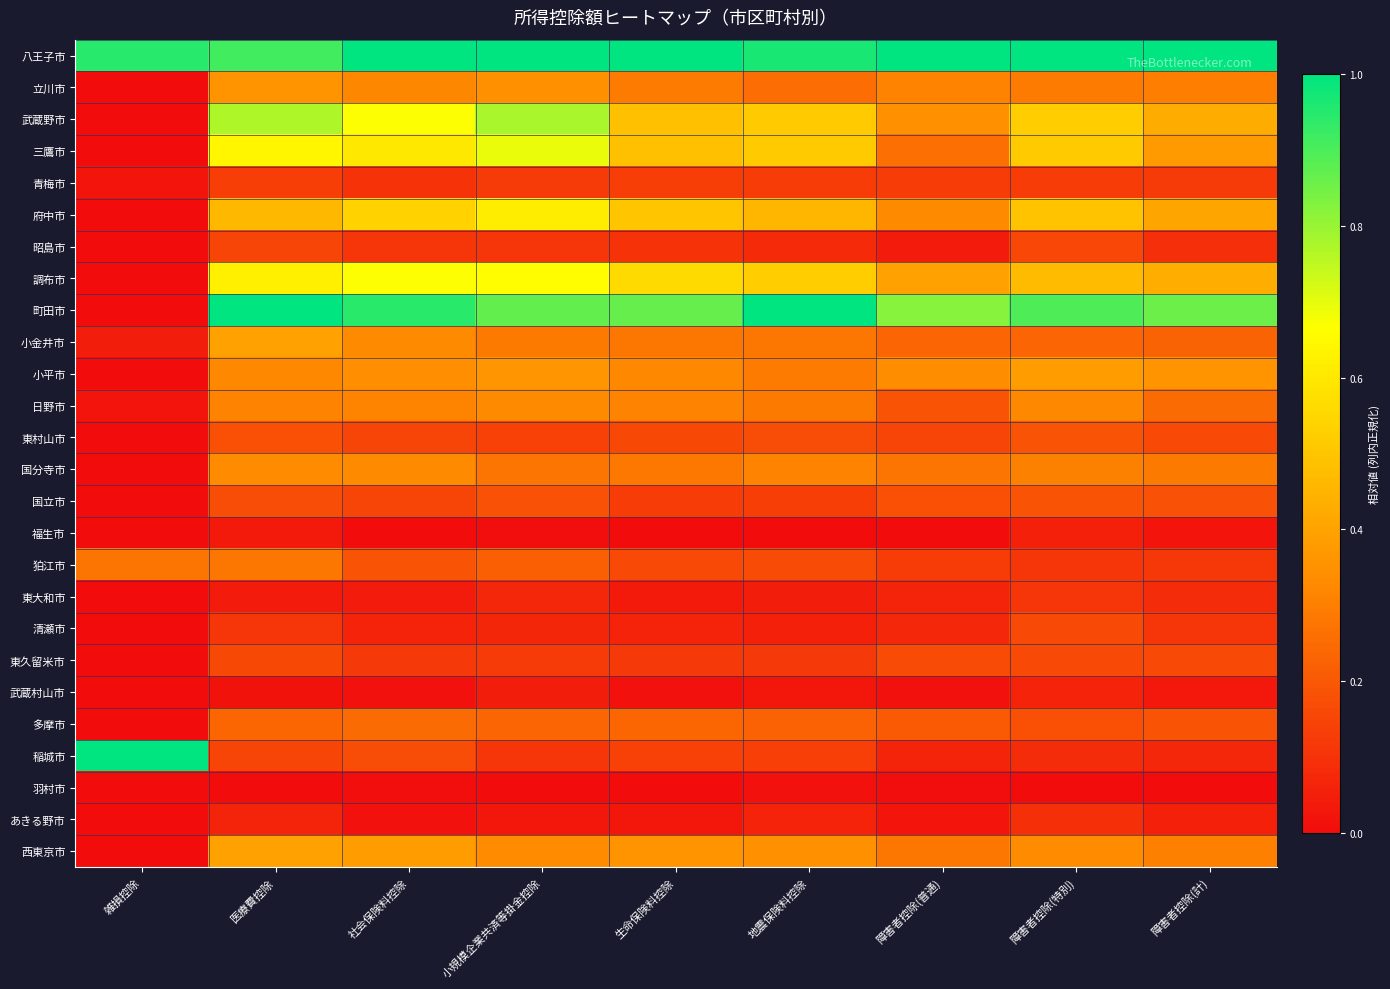

At how many categories does at least one series exceed 0?

9